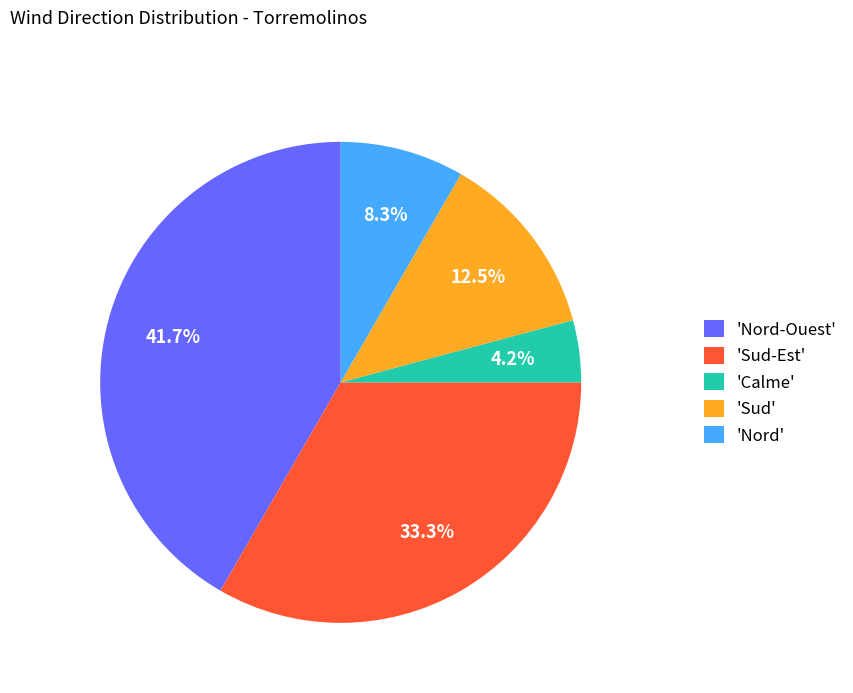

Is there any slice that represents more than half of the pie?

No